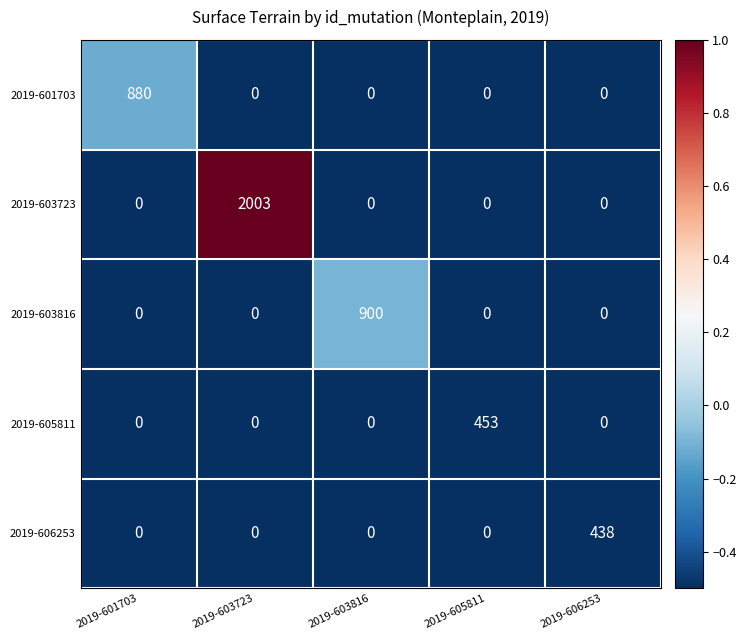

True or false: 2019-603816 has a value of 900 at 2019-603816.

True